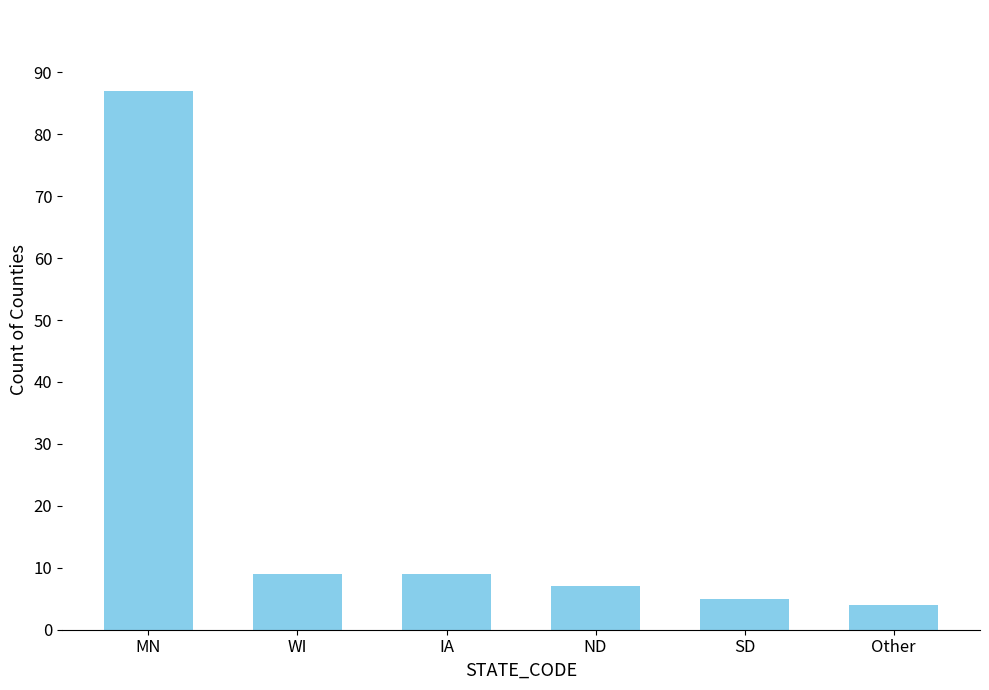

Does the chart contain any negative values?

No